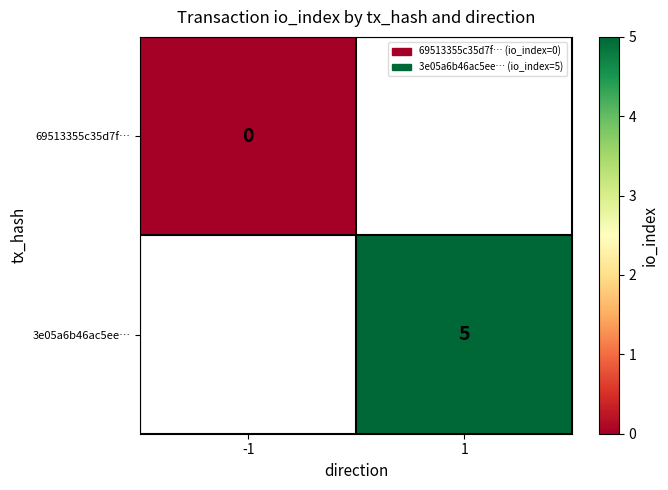

True or false: 3e05a6b46ac5ee… has a value of 3 at 1.

False